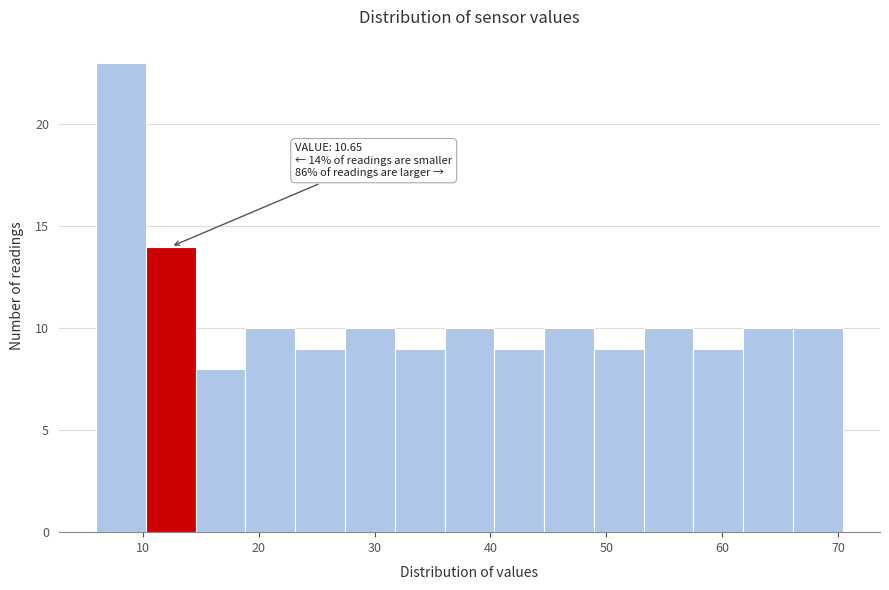

Over which range of the x-axis is the bar tallest?

6 to 10